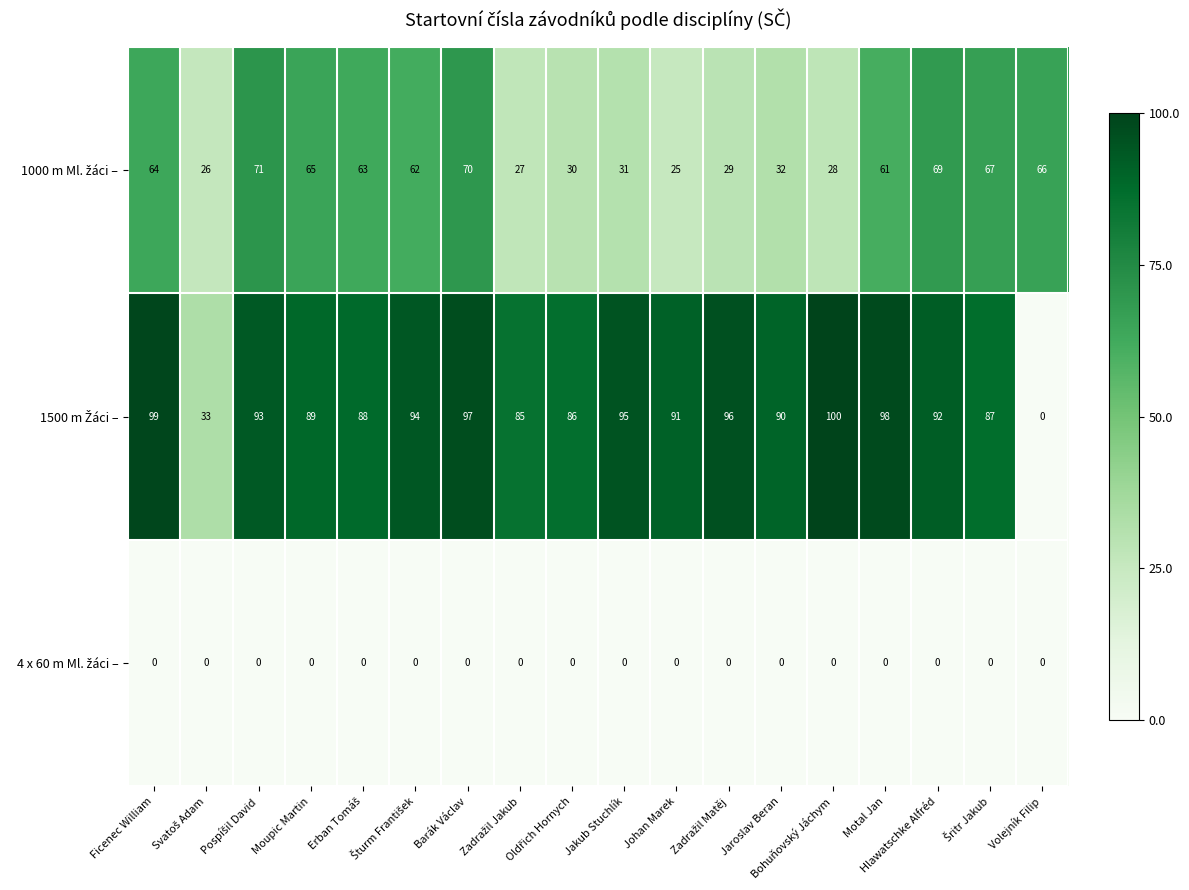

At how many categories does at least one series exceed 21?

18